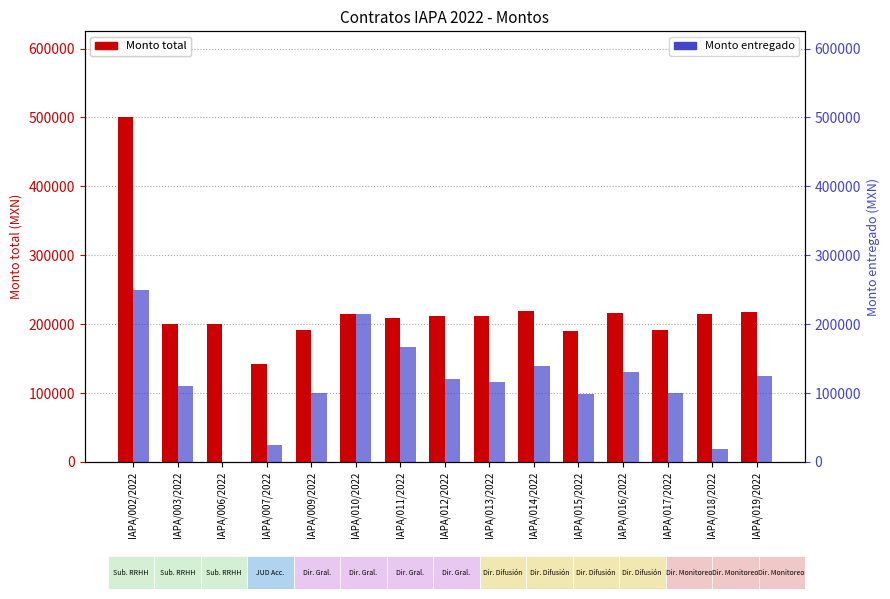

Rank the categories by Monto entregado value from lowest to highest.

IAPA/006/2022, IAPA/018/2022, IAPA/007/2022, IAPA/015/2022, IAPA/009/2022, IAPA/017/2022, IAPA/003/2022, IAPA/013/2022, IAPA/012/2022, IAPA/019/2022, IAPA/016/2022, IAPA/014/2022, IAPA/011/2022, IAPA/010/2022, IAPA/002/2022